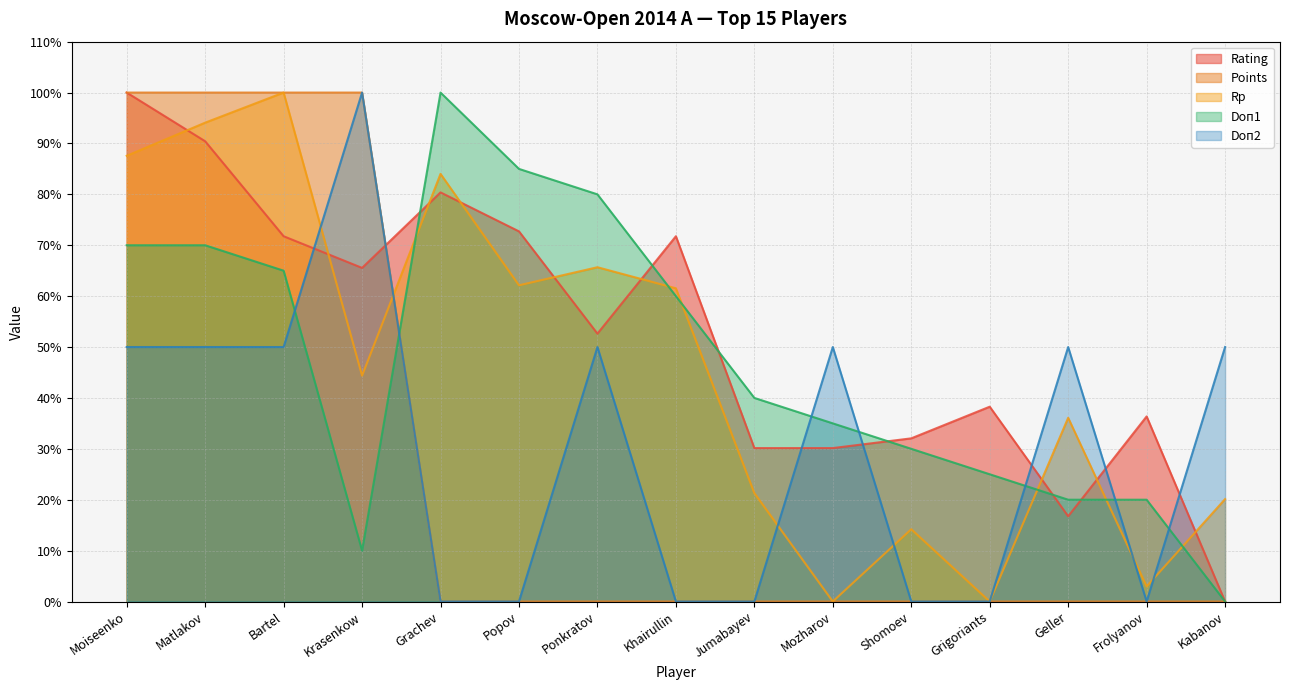

Between which two adjacent categories do Doп1 and Points first intersect?

Krasenkow and Grachev